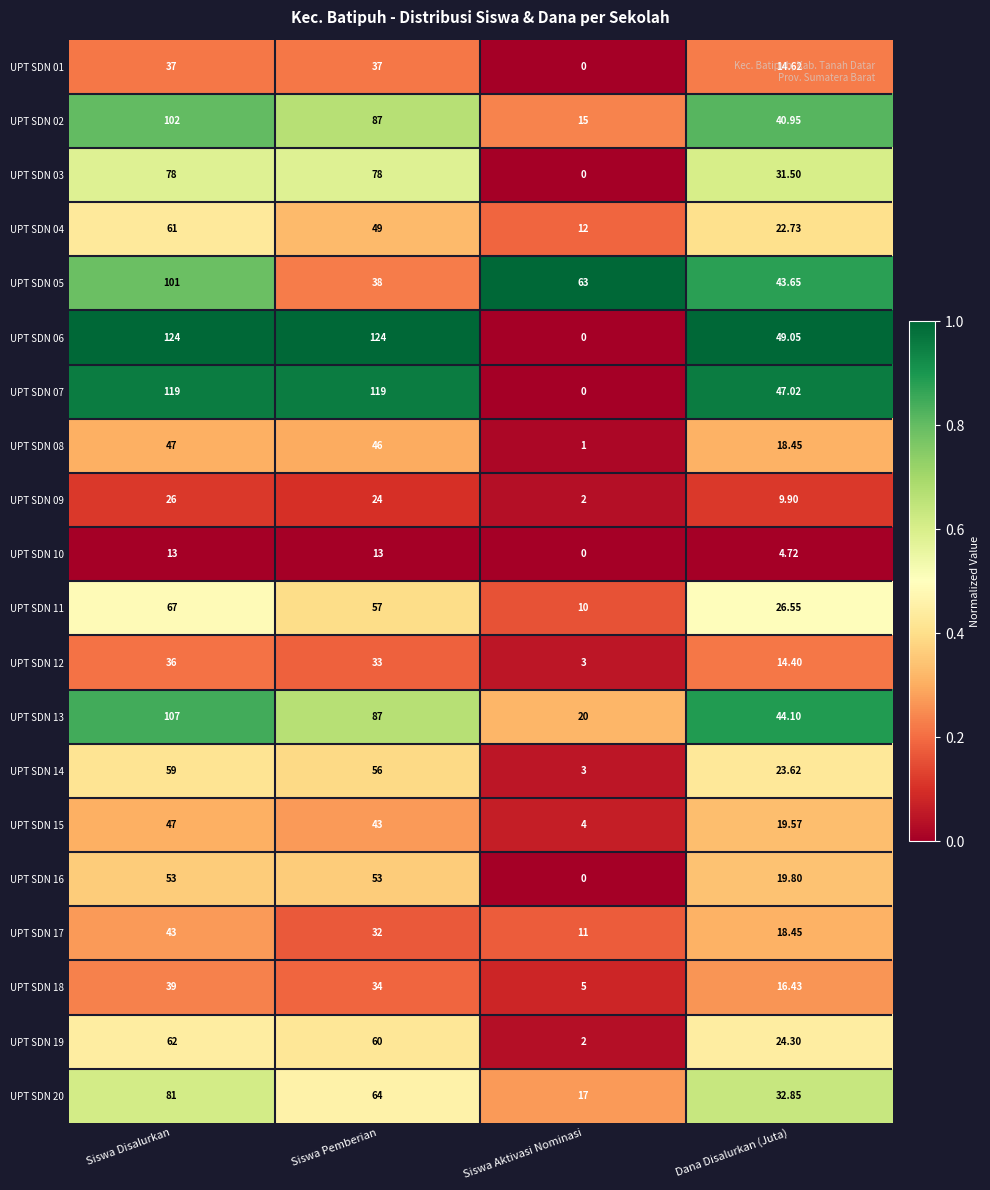

At which label is UPT SDN 10 closest to 6?

Dana Disalurkan (Juta)